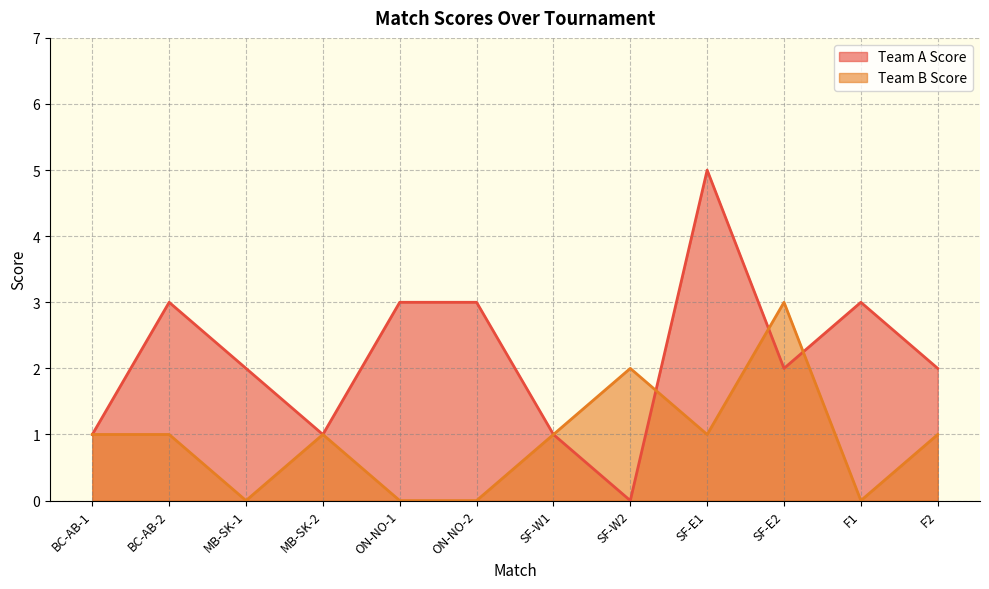

What is the average value of the Team B Score series?

1